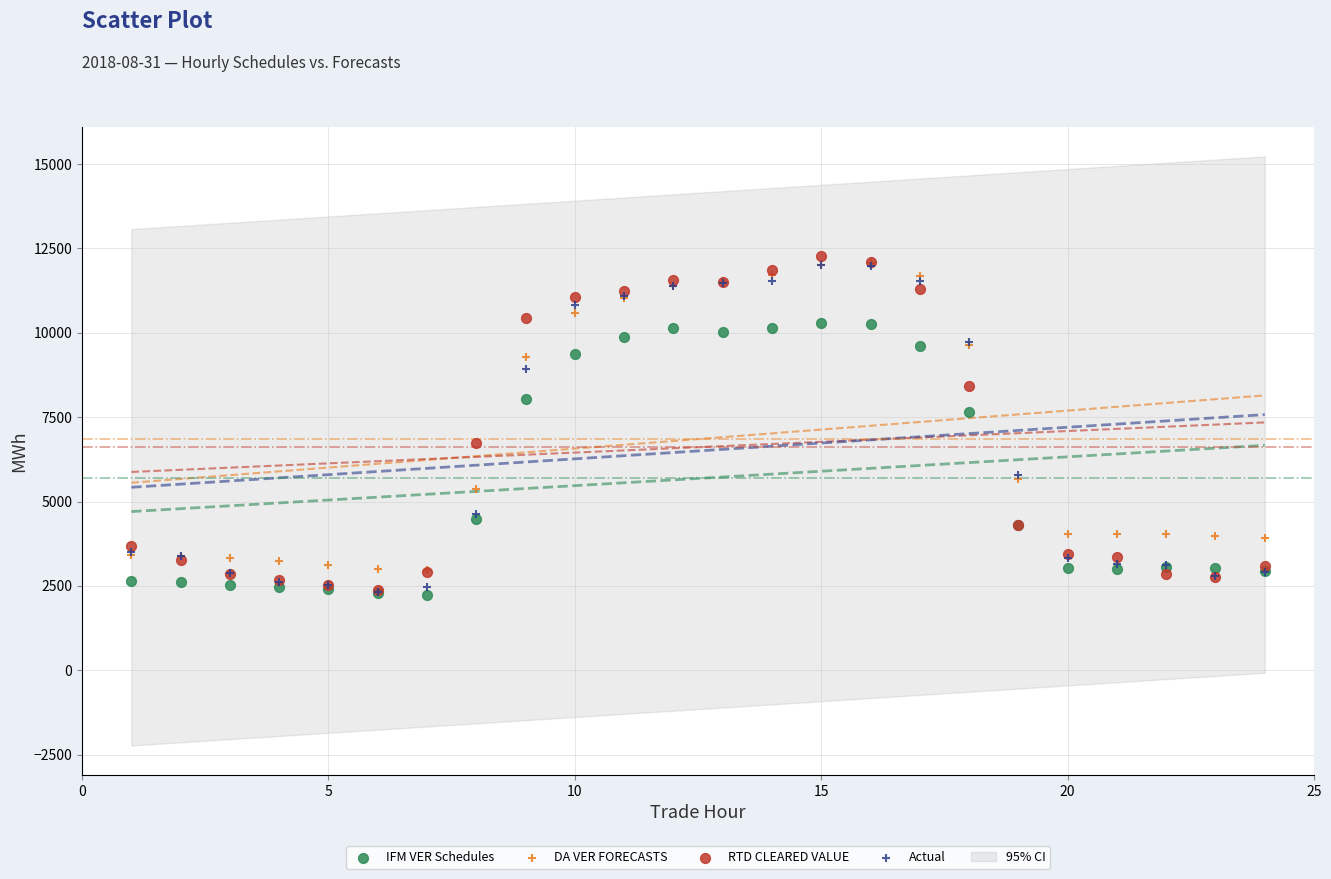

In the RTD CLEARED VALUE series, what Y value is closest to 7337?

6724.0